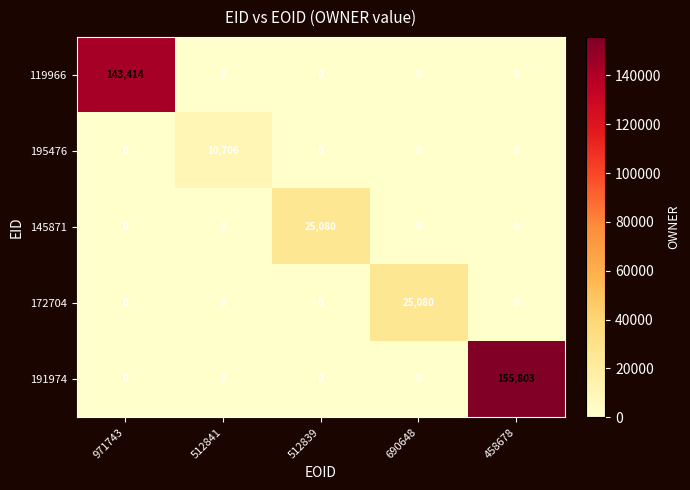

True or false: 191974 has a value of 88759 at 971743.

False